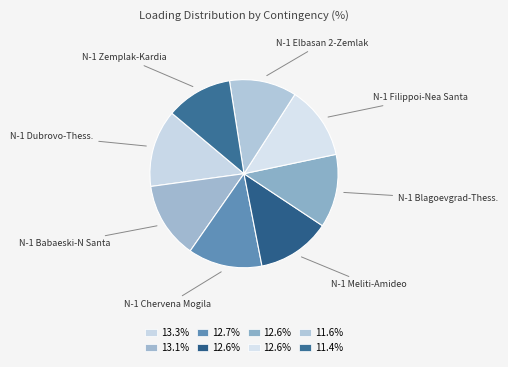

Does any single category account for the majority?

No